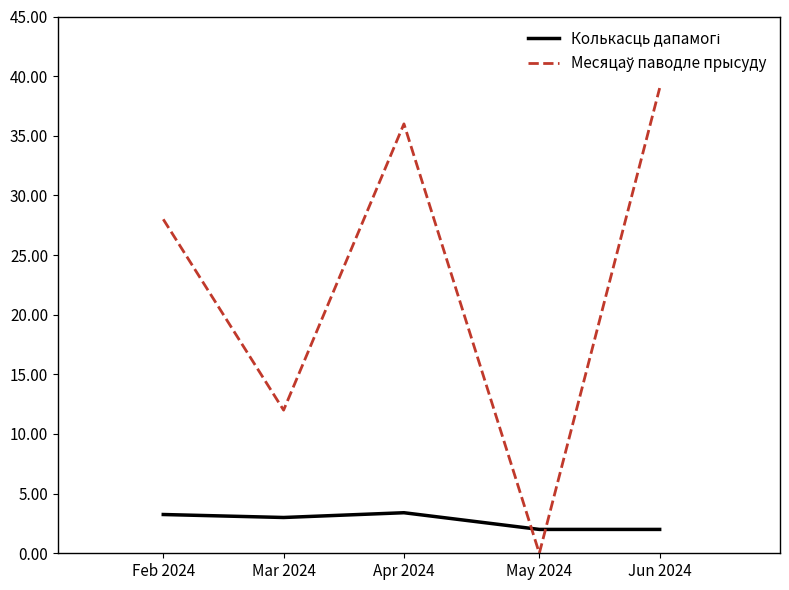

What is the total value across all series at May 2024?

2.0